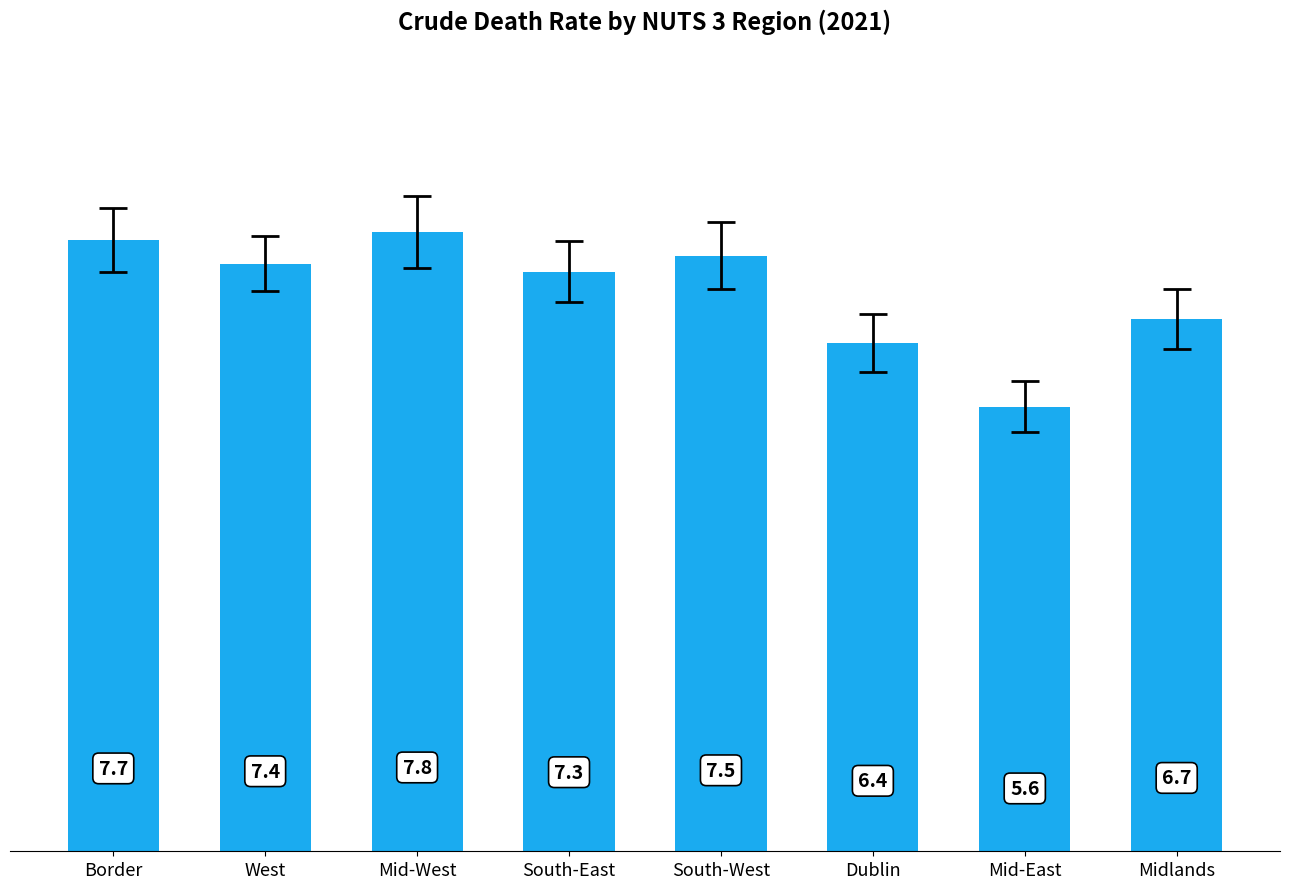

What is the difference between the maximum and minimum values?

2.2